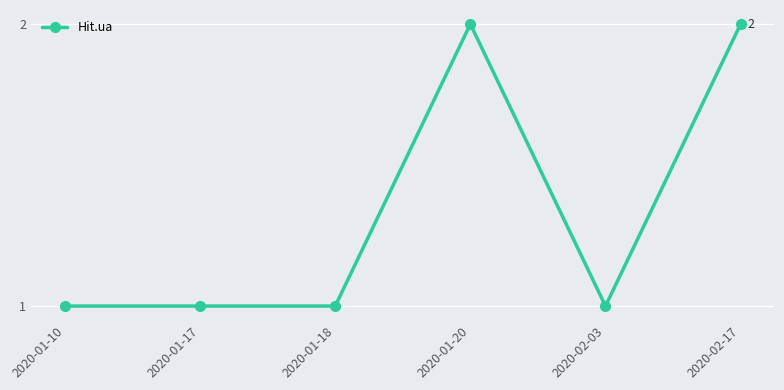

Count the values in the range 1 to 2.

6